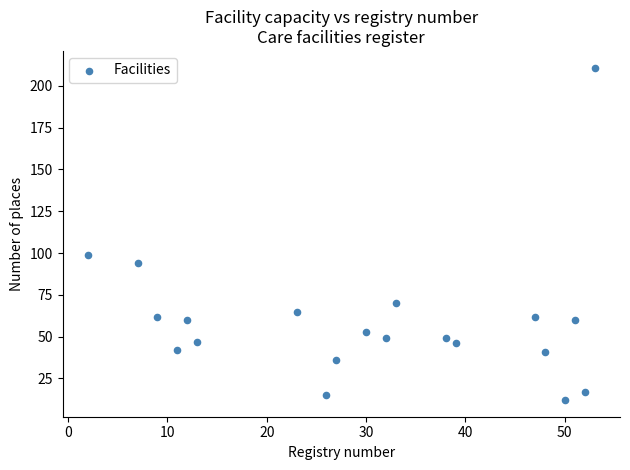

What is the range of Y values (max minus min)?

199